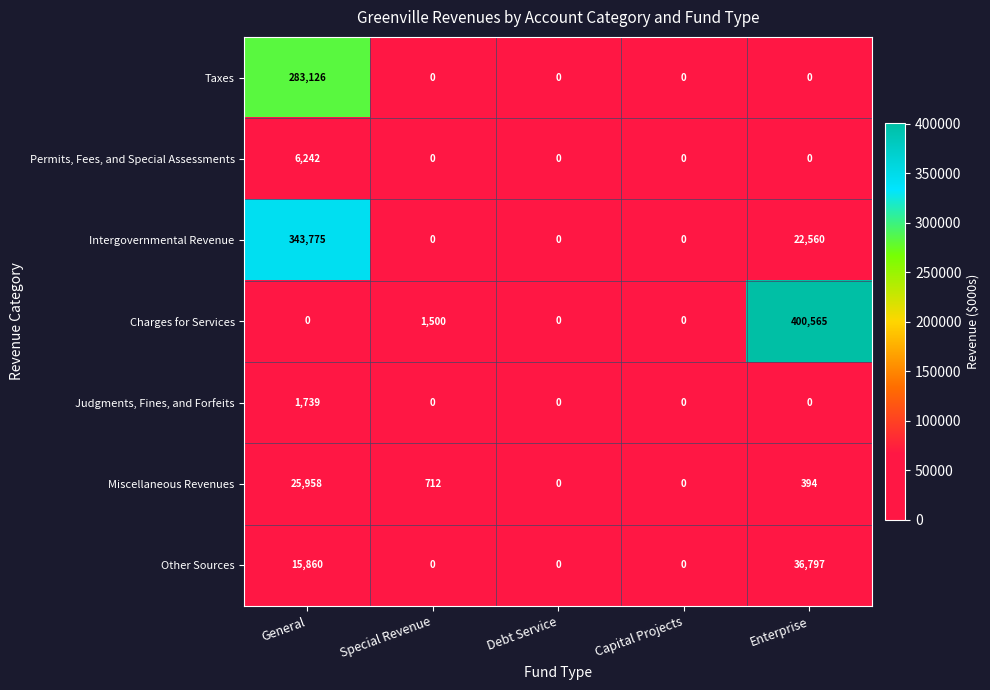

Which series changed the most between Capital Projects and Enterprise?

Charges for Services